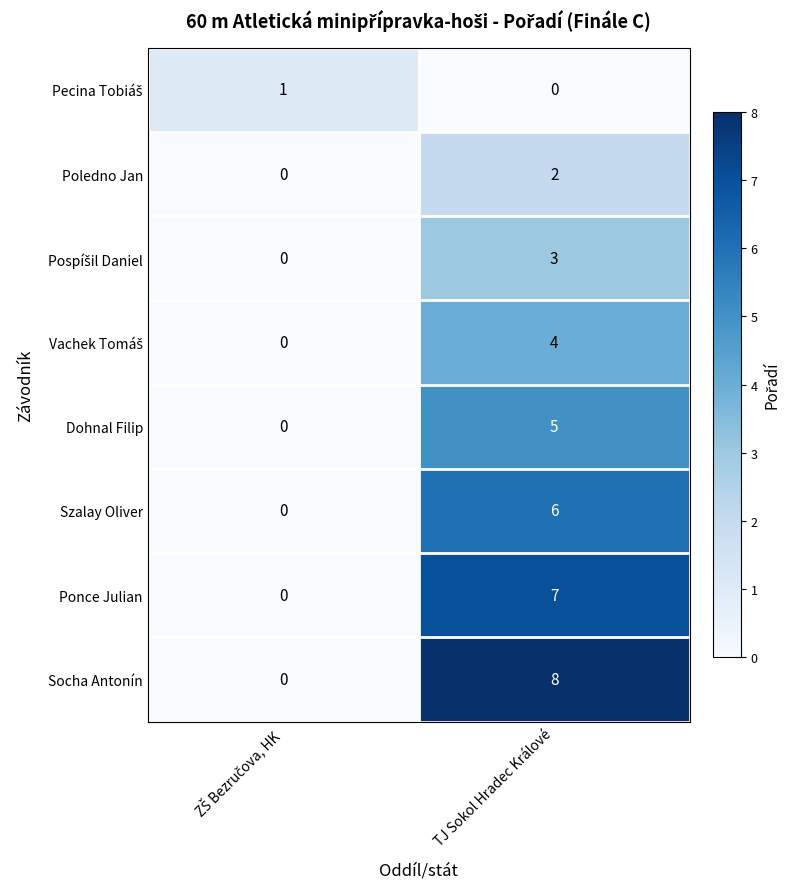

Which series has the largest range (max minus min)?

Socha Antonín